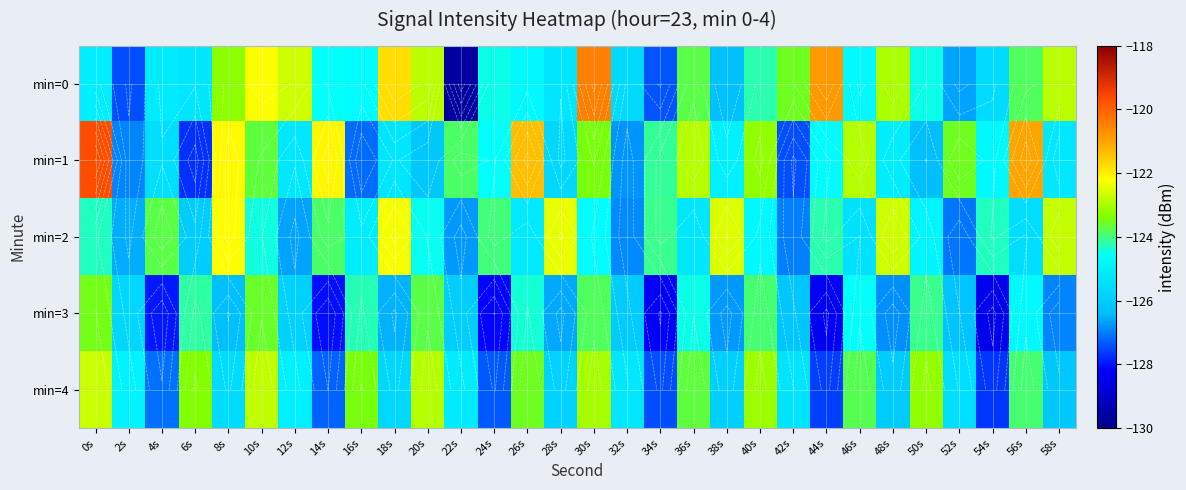

Rank the categories by min=1 value from lowest to highest.

6s, 42s, 16s, 2s, 32s, 50s, 20s, 28s, 4s, 18s, 12s, 58s, 48s, 38s, 54s, 44s, 24s, 34s, 22s, 10s, 52s, 30s, 40s, 46s, 36s, 8s, 14s, 26s, 56s, 0s